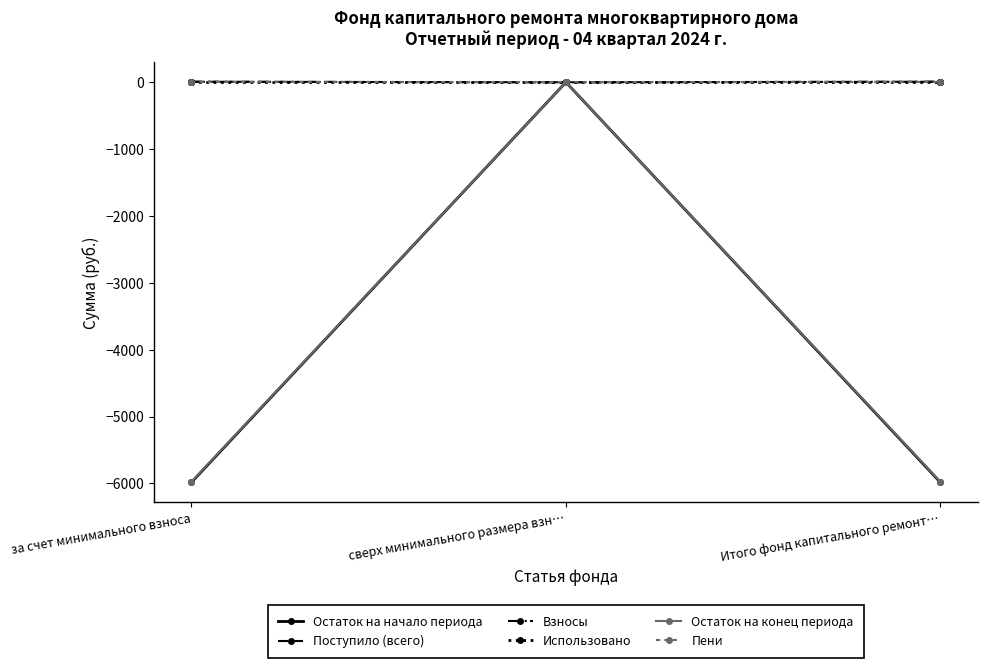

List the series in order of their peak value, lowest first.

Остаток на начало периода, Использовано, Остаток на конец периода, Пени, Взносы, Поступило (всего)